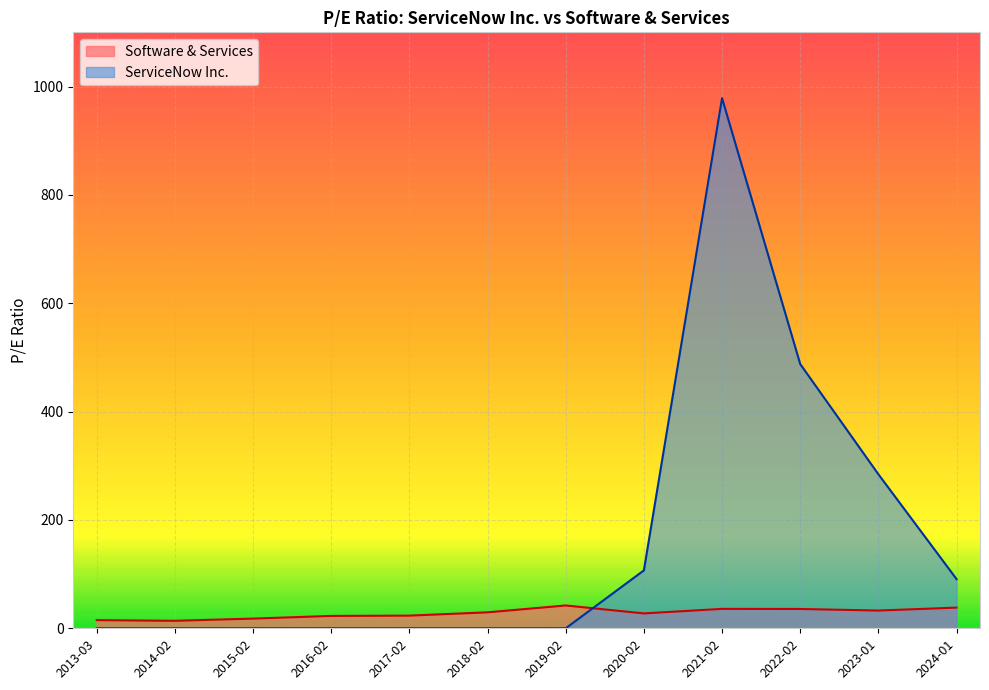

How many data points does each series have?

12